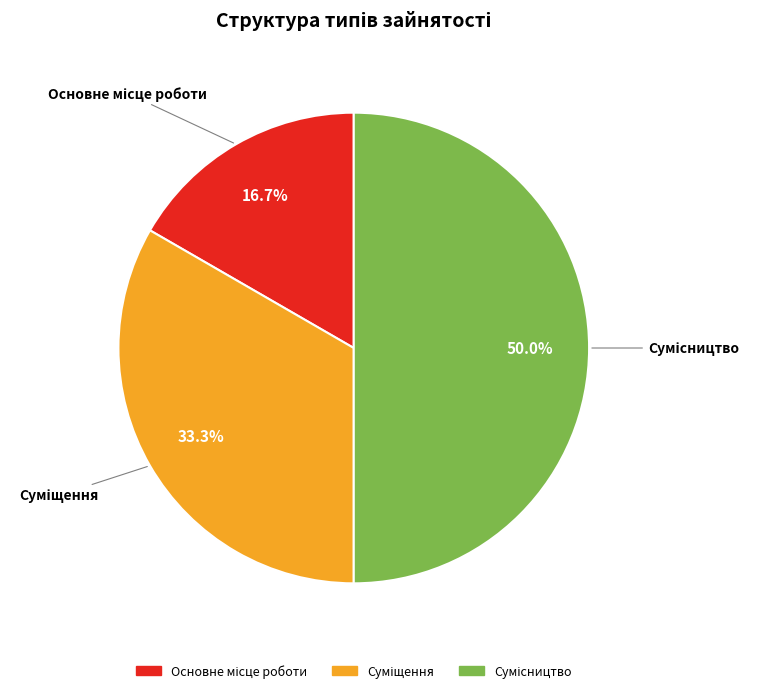

To the nearest percent, what is the average slice percentage?

33%